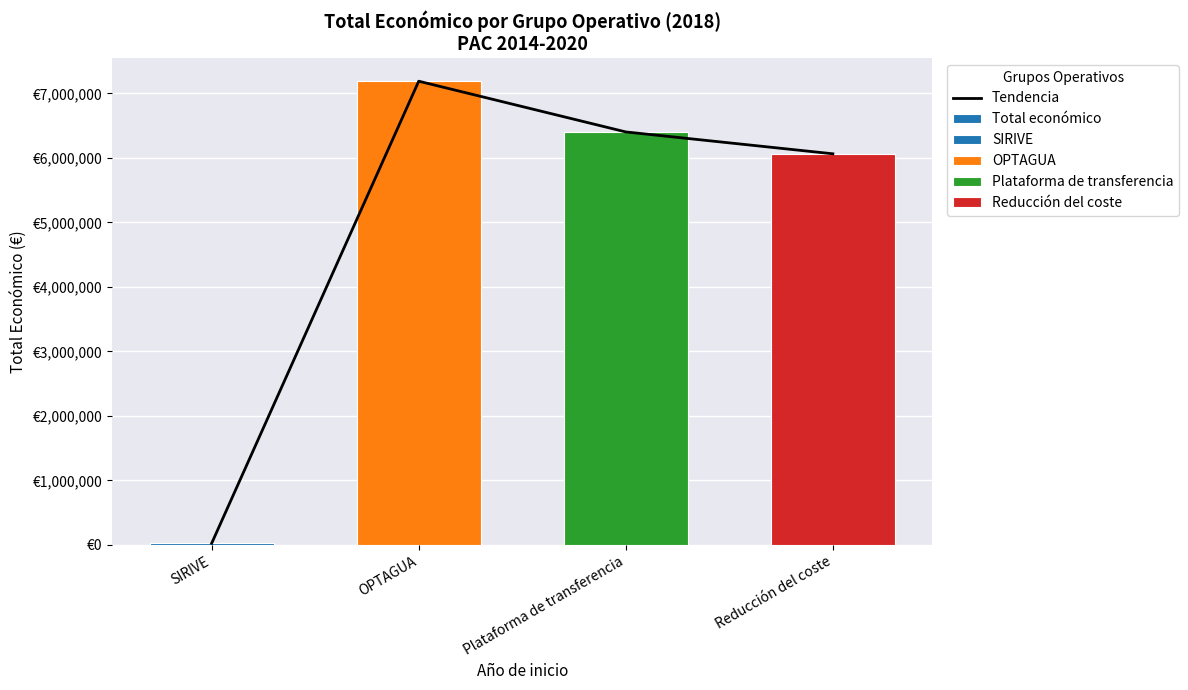

Between Reducción del coste and Plataforma de transferencia, which is larger?

Plataforma de transferencia